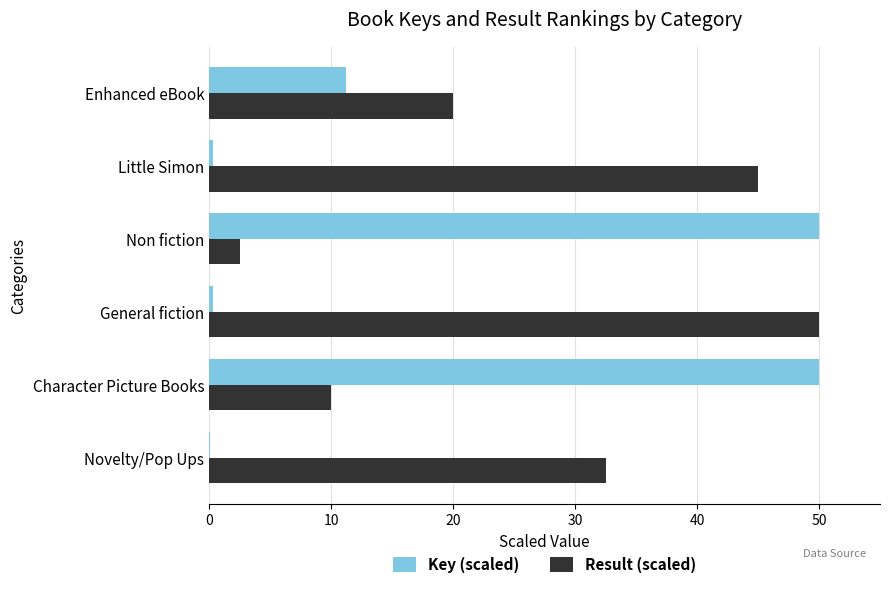

What is the maximum value for Result (scaled)?

50.0